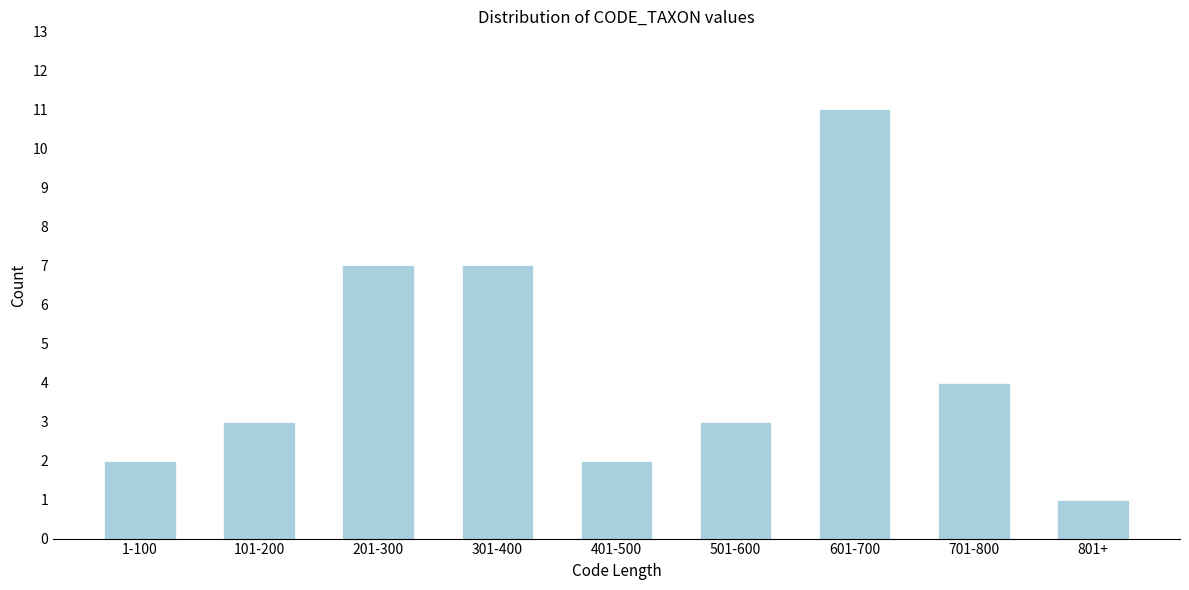

Reading left to right, what are all the values shown in this chart?

1-100=2	101-200=3	201-300=7	301-400=7	401-500=2	501-600=3	601-700=11	701-800=4	801+=1